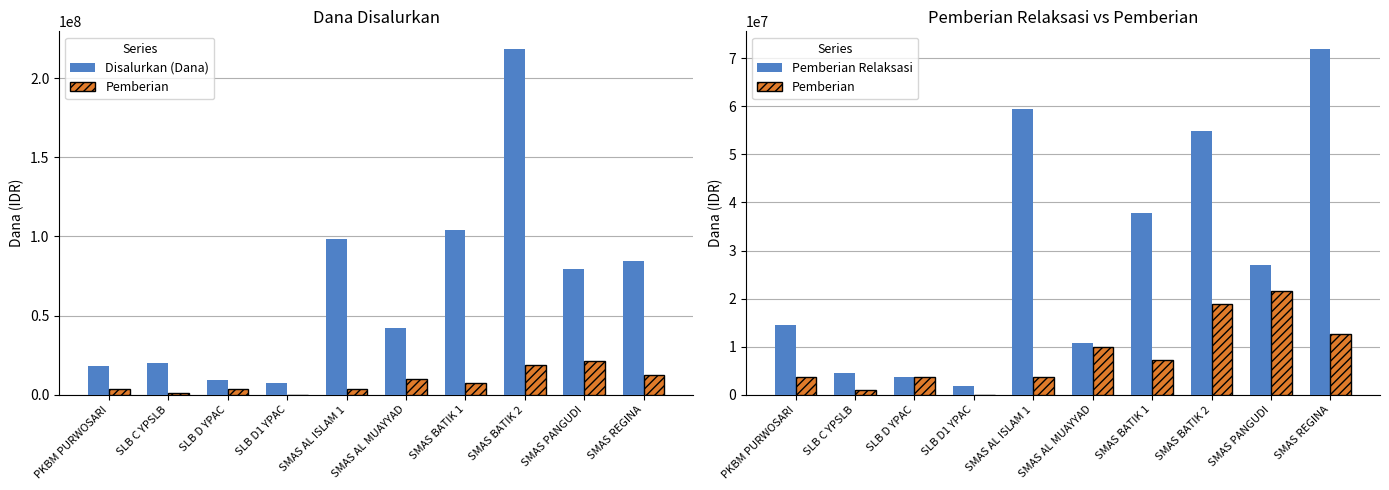

What is the highest value of the Pemberian series?

21600000